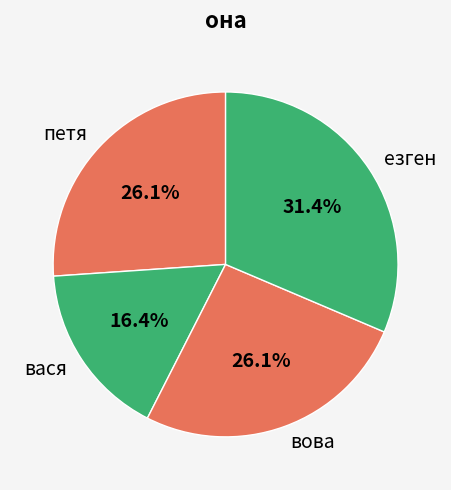

Is there any slice that represents more than half of the pie?

No